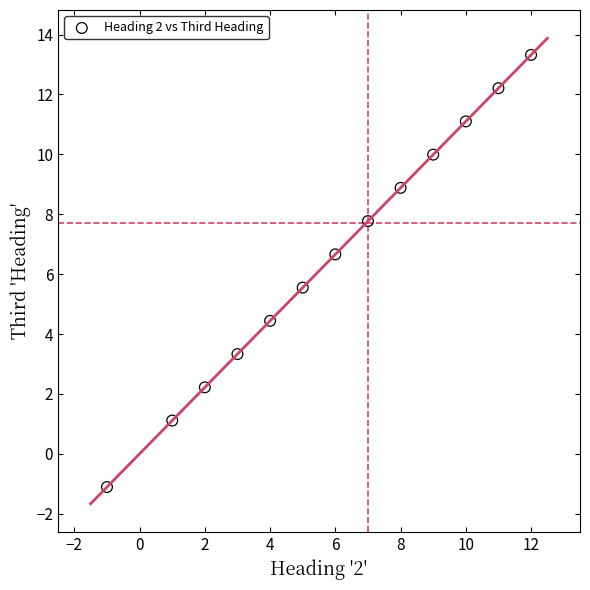

What is the range of X values (max minus min)?

13.0